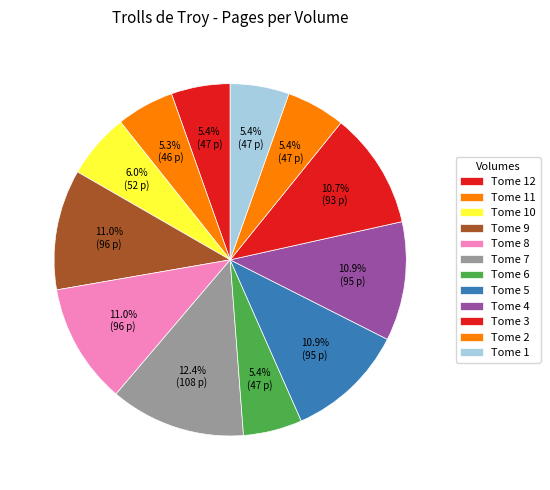

Is Tome 3 the majority of the pie?

No